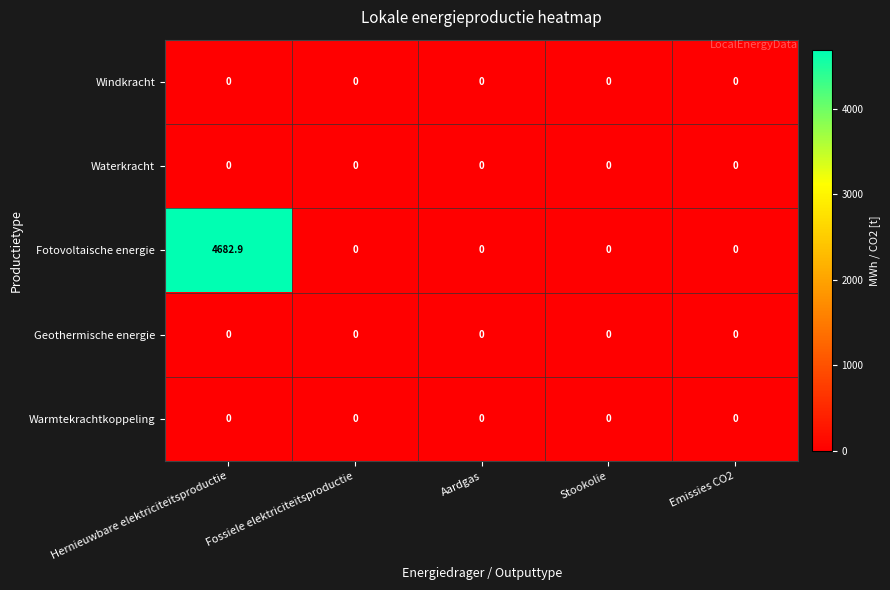

Count the number of data series in this chart.

5